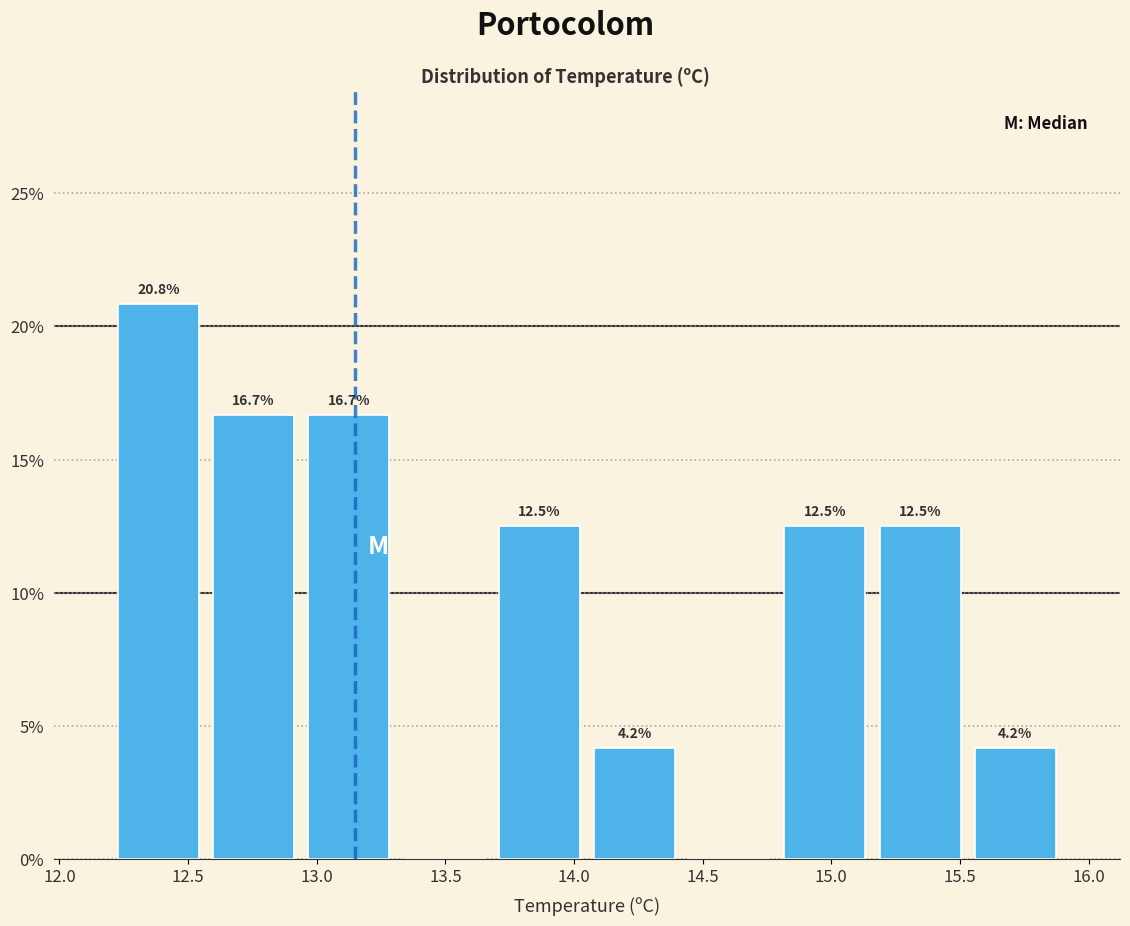

Which range on the x-axis has the tallest bar?

12.20 to 12.57